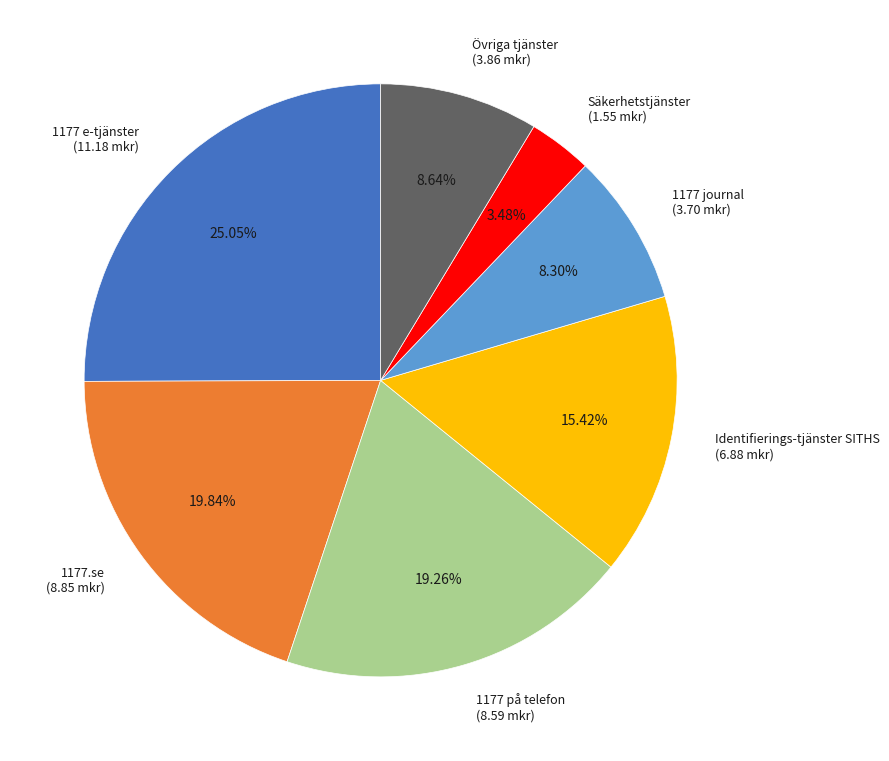

How many segments does this pie chart have?

7